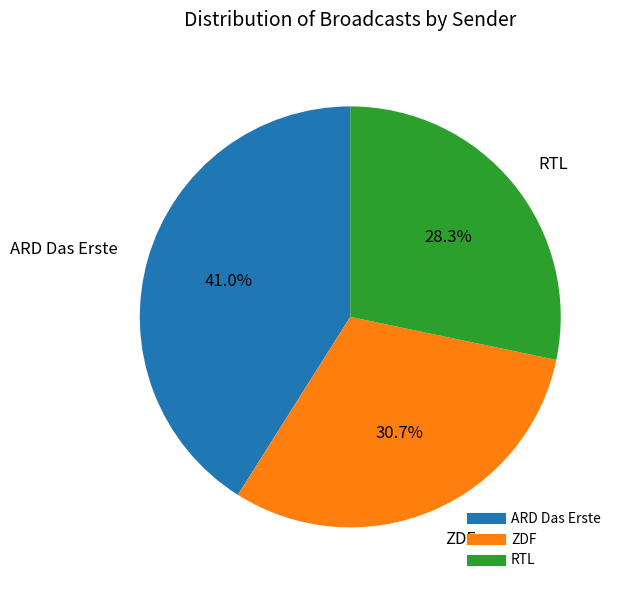

Is RTL the majority of the pie?

No